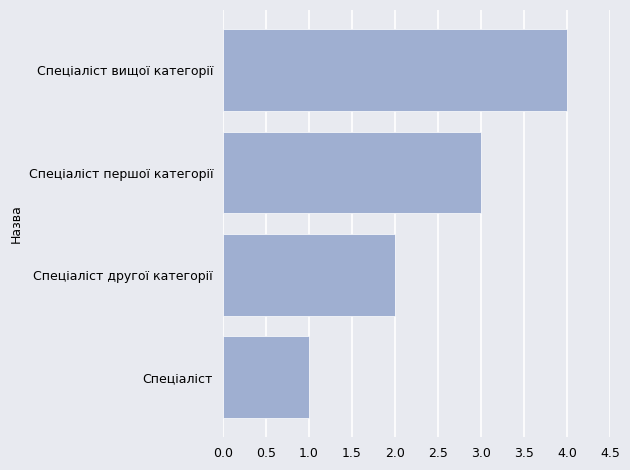

Approximately how many times larger is the value at Спеціаліст compared to Спеціаліст першої категорії?

0.3